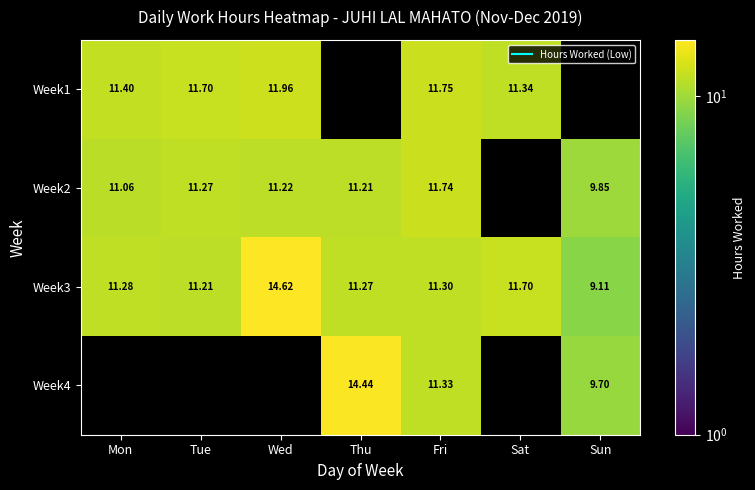

What is the minimum value for Week2?

9.8